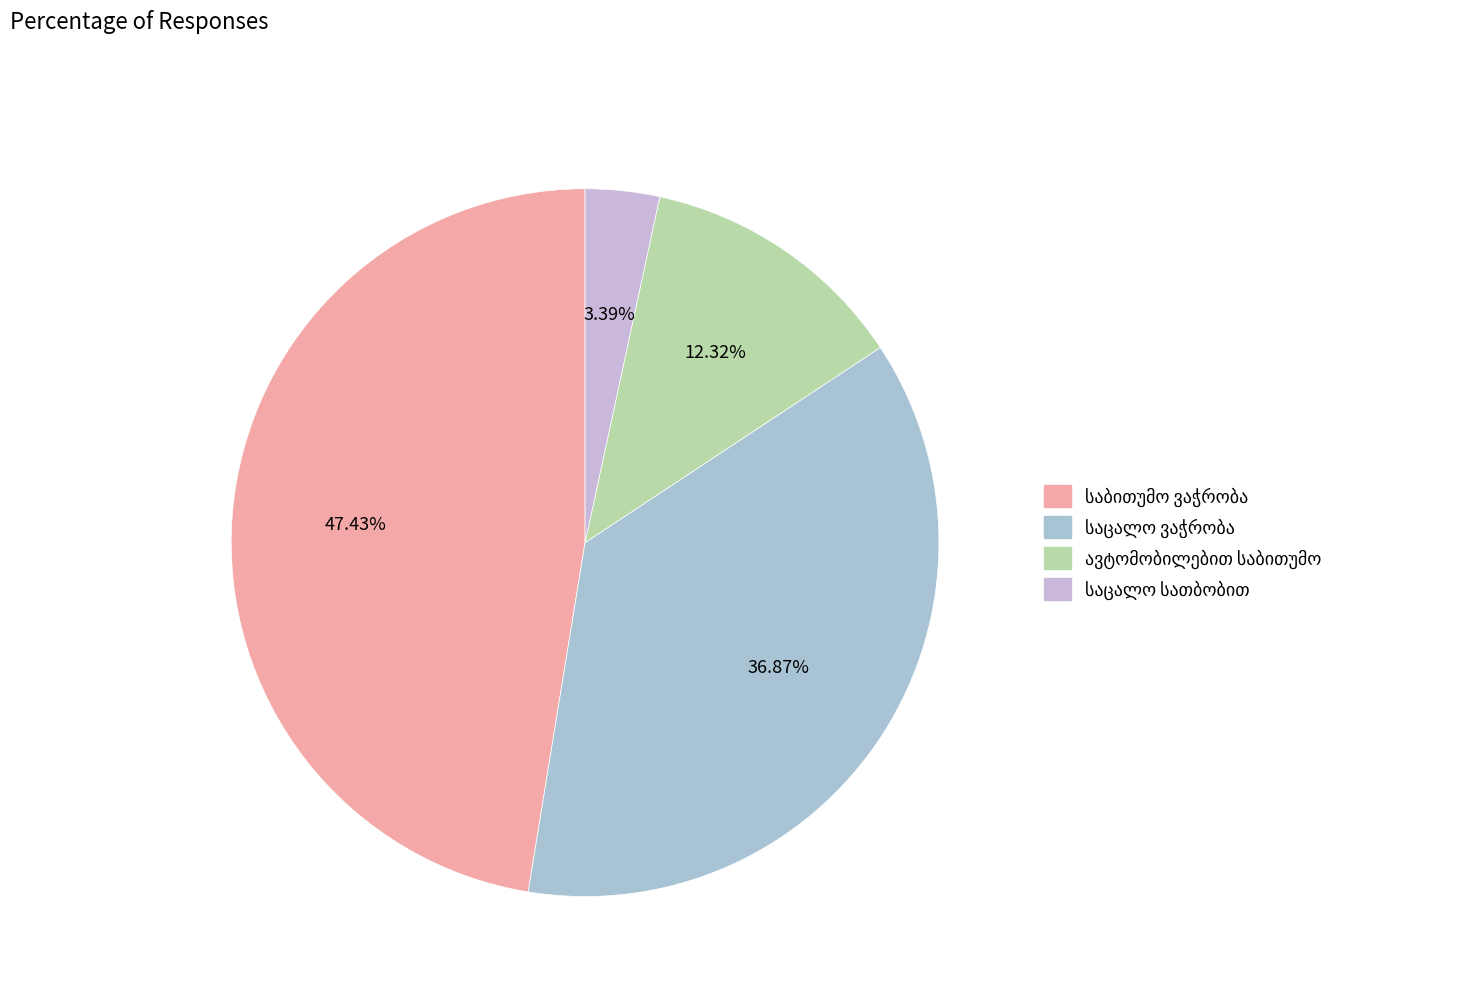

What is the ratio of the value at საცალო სათბობით to the value at საცალო ვაჭრობა?

0.1